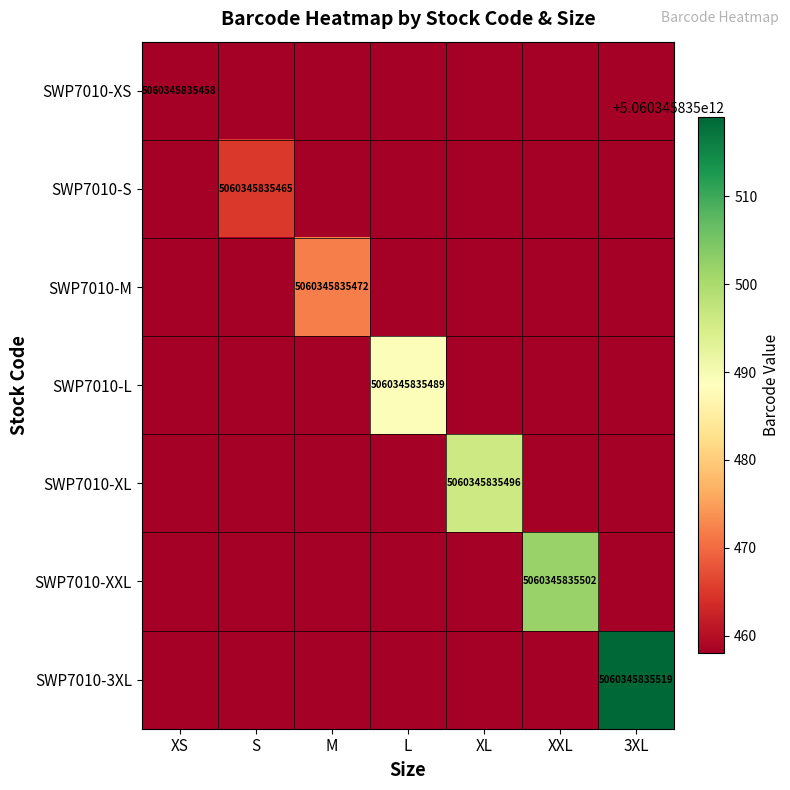

How many data points in SWP7010-3XL are above 0?

1